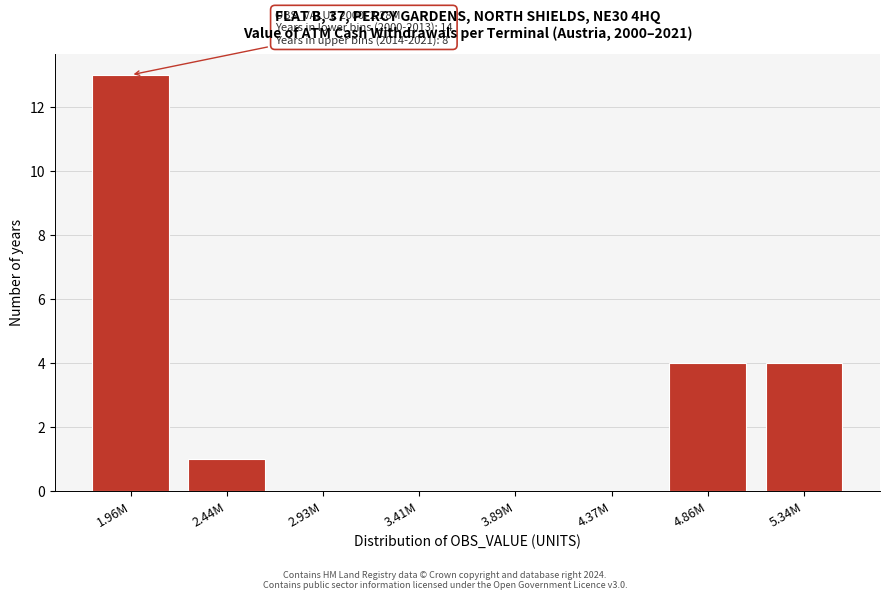

Reading left to right, what are all the values shown in this chart?

1.96M=13	2.44M=1	2.93M=0	3.41M=0	3.89M=0	4.37M=0	4.86M=4	5.34M=4